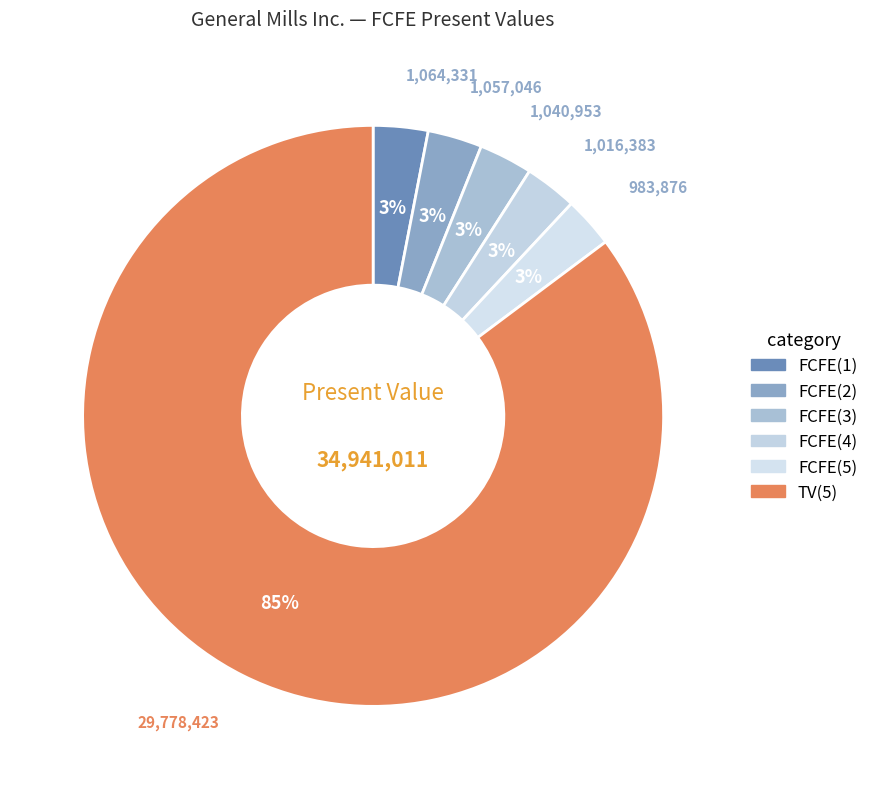

How many slices are in this pie chart?

6